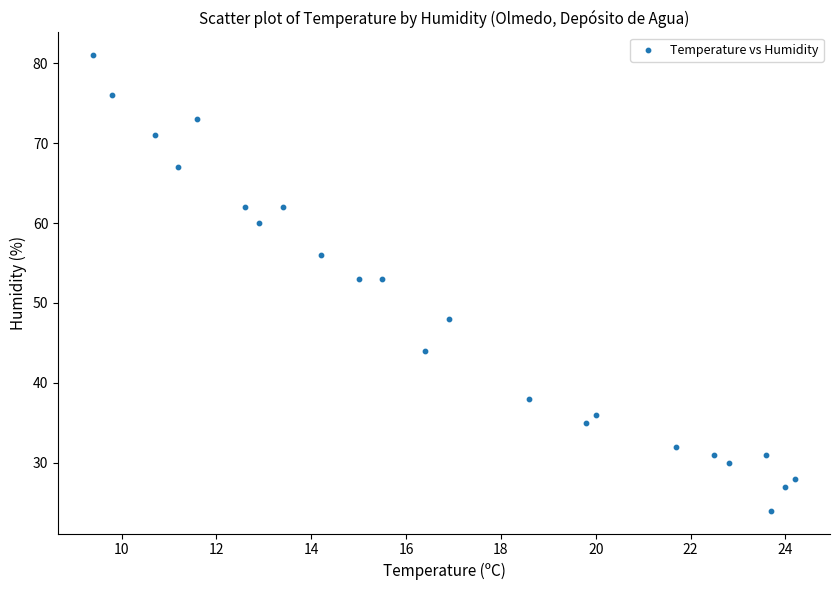

What is the range of Y values (max minus min)?

57